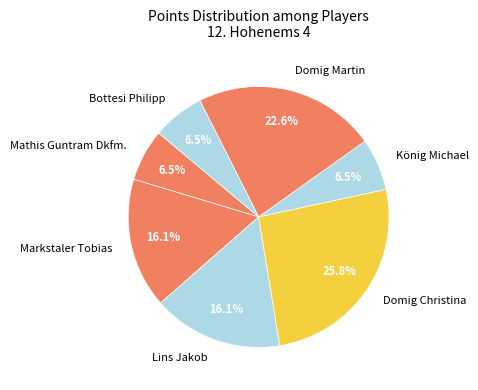

Is there any slice that represents more than half of the pie?

No